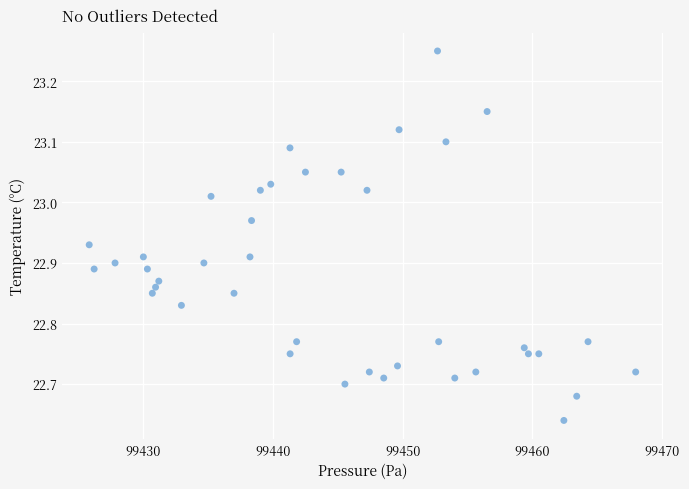

What is the range of Y values (max minus min)?

0.6